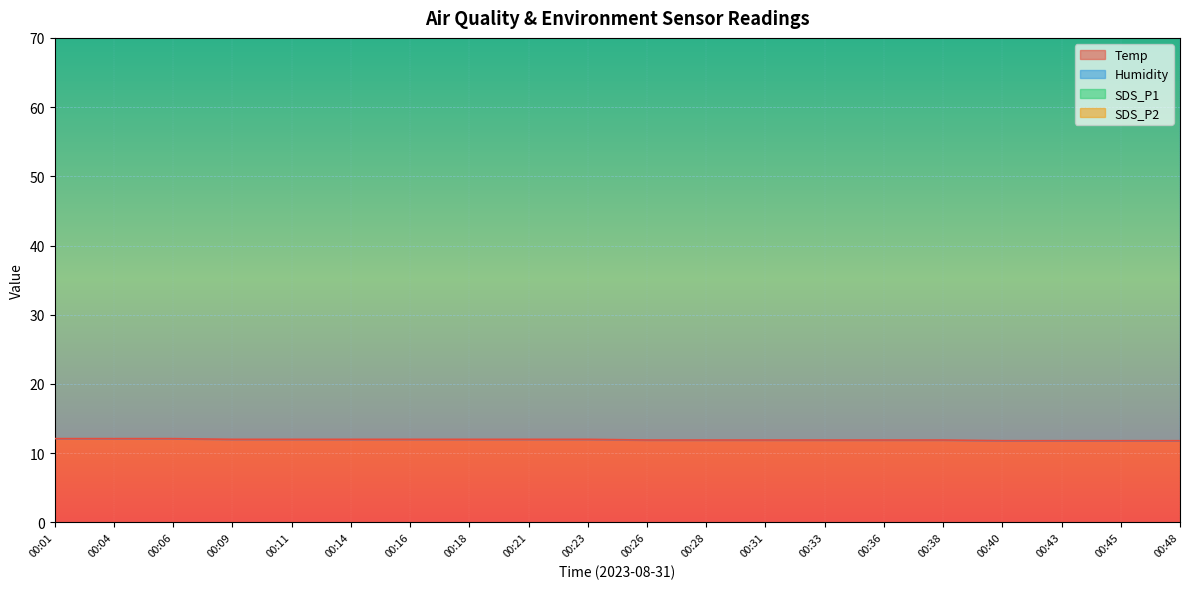

Rank the series by their maximum value, from highest to lowest.

Humidity, Temp, SDS_P1, SDS_P2